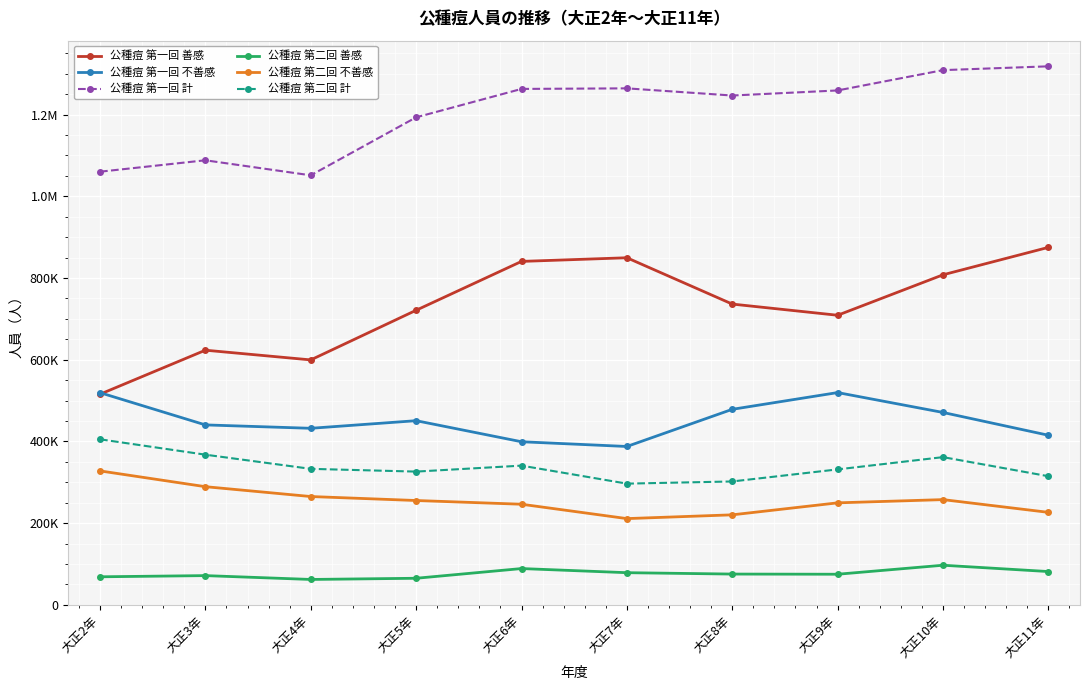

Where is the first local minimum for 公種痘 第一回 計?

大正4年